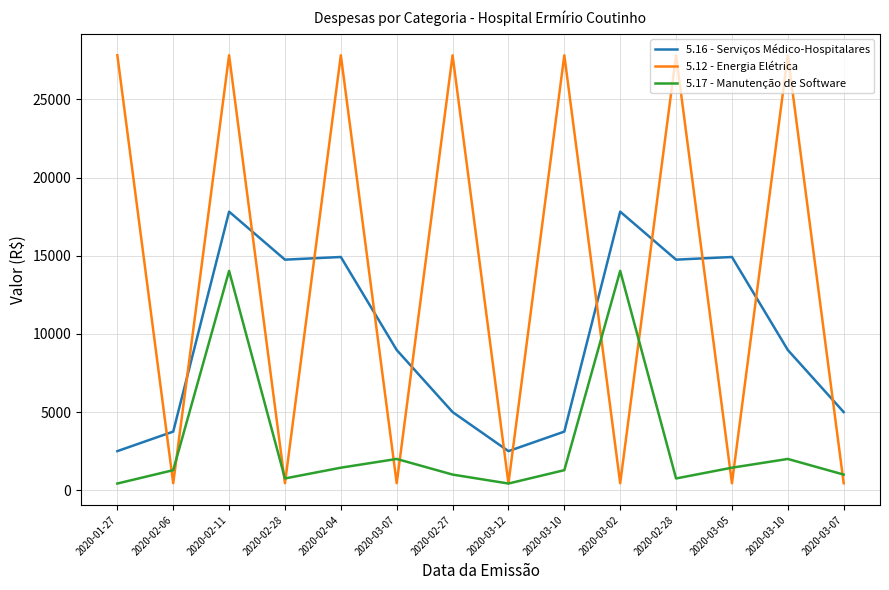

What is the sum of all 5.12 - Energia Elétrica values?

197911.8